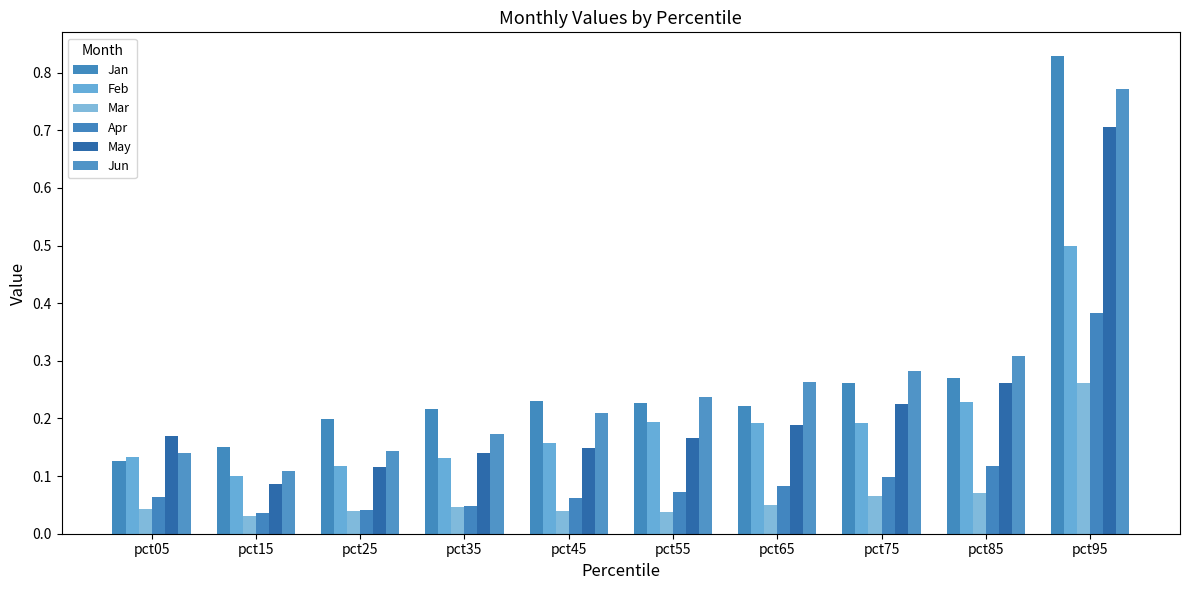

Which series has the largest range (max minus min)?

Jan